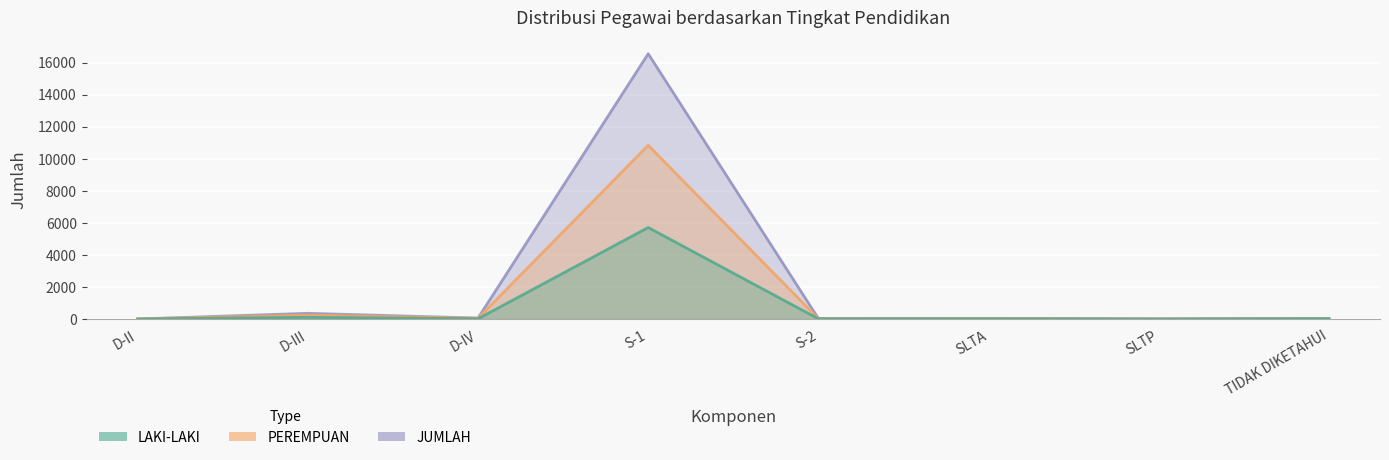

At how many categories does at least one series exceed 3285?

1